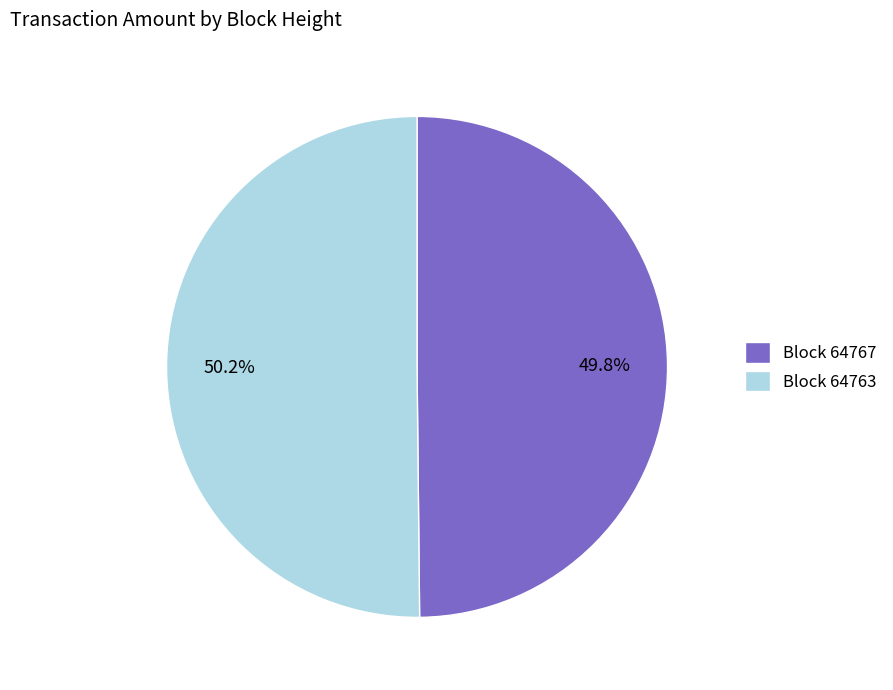

What percentage is NOT represented by Block 64763?

49.8%